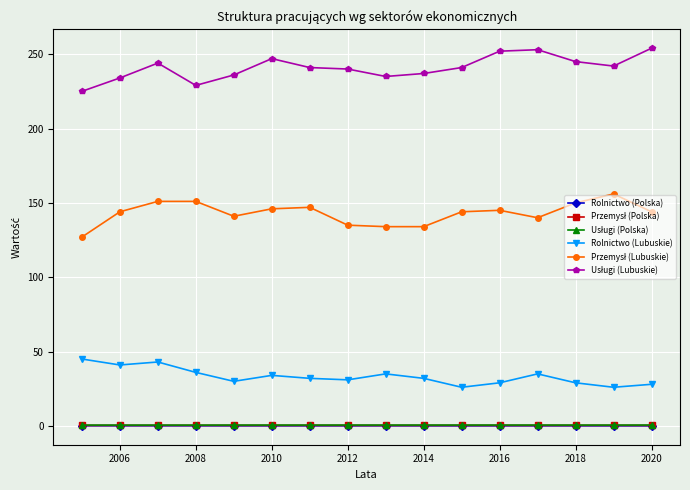

What is the greatest value displayed?

254.0